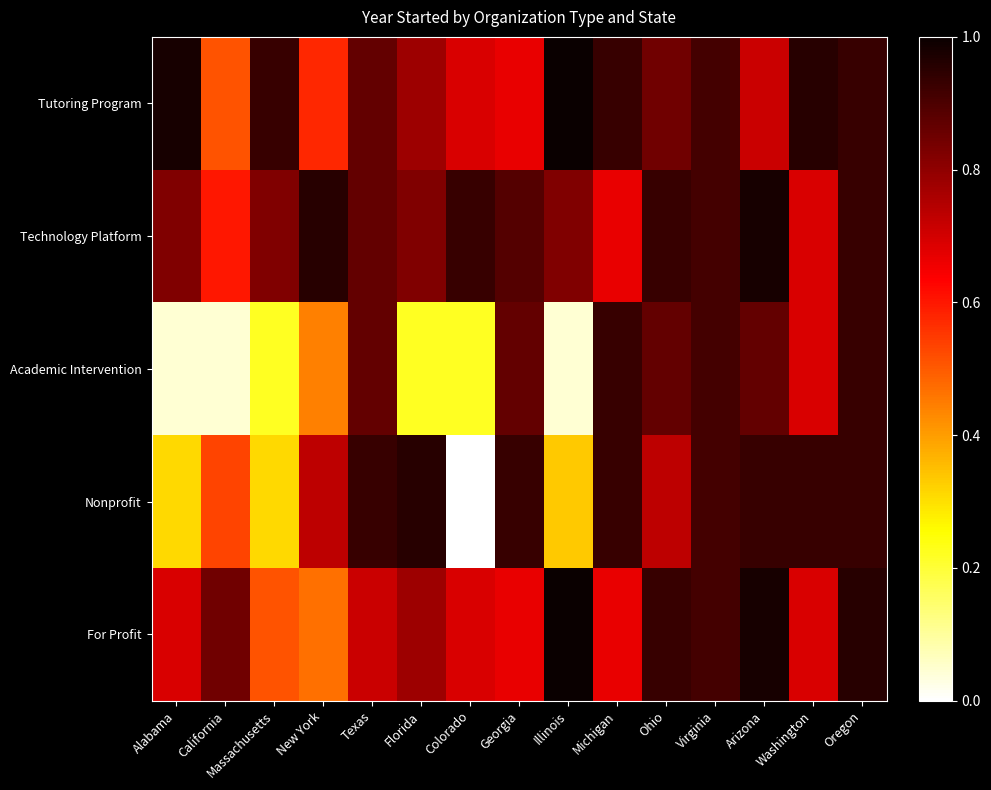

At which category does the chart reach its minimum across all series?

Colorado